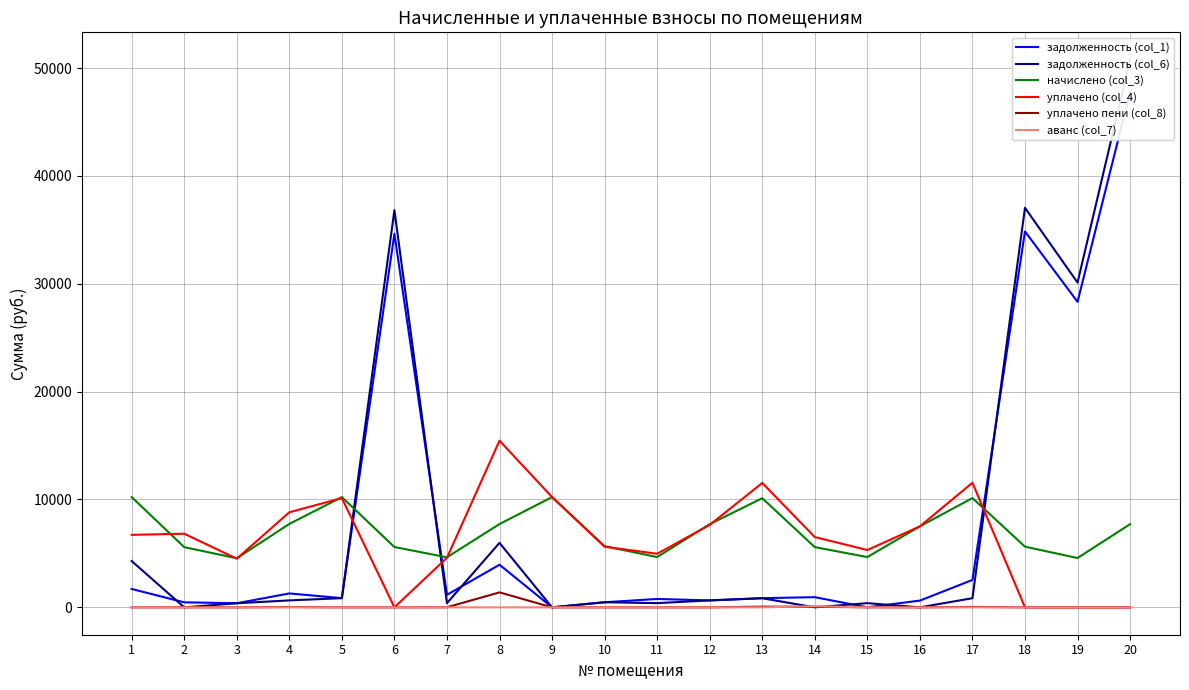

How many data points in аванс (col_7) are above 0?

1